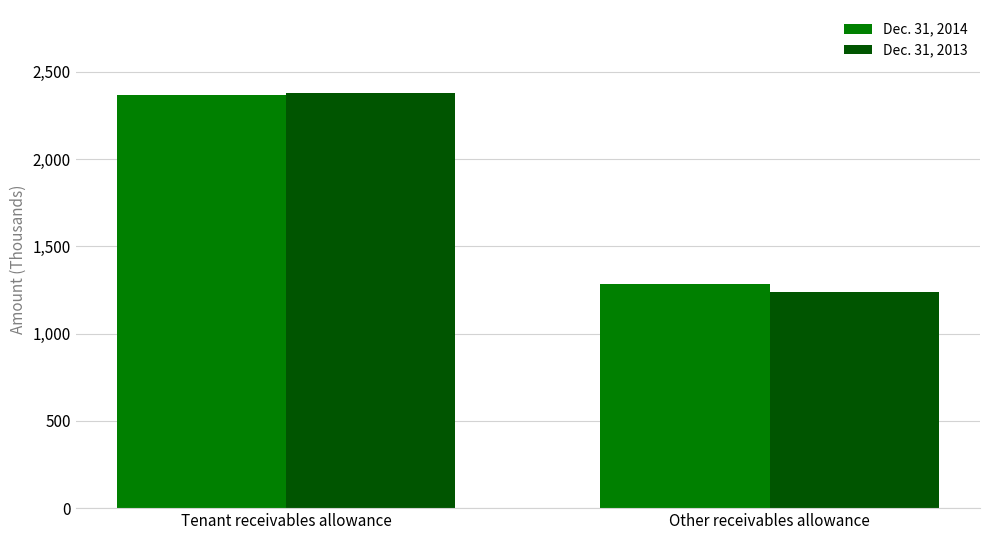

What is the greatest value displayed?

2379